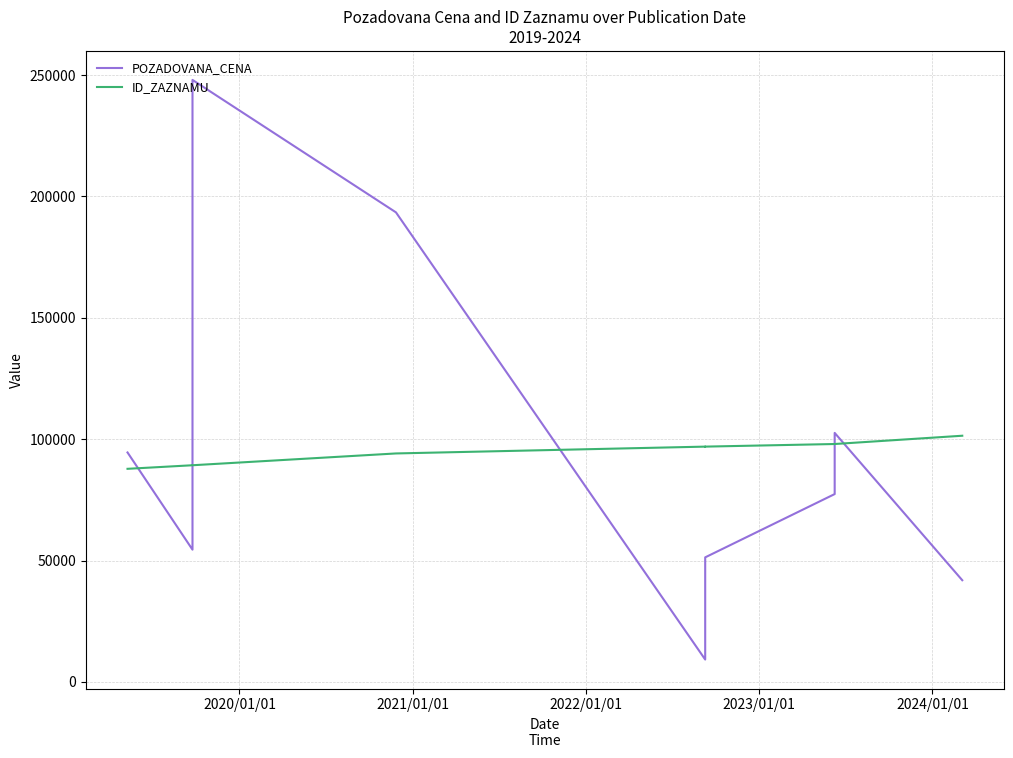

True or false: ID_ZAZNAMU has more than 2 points higher than both neighbors.

False